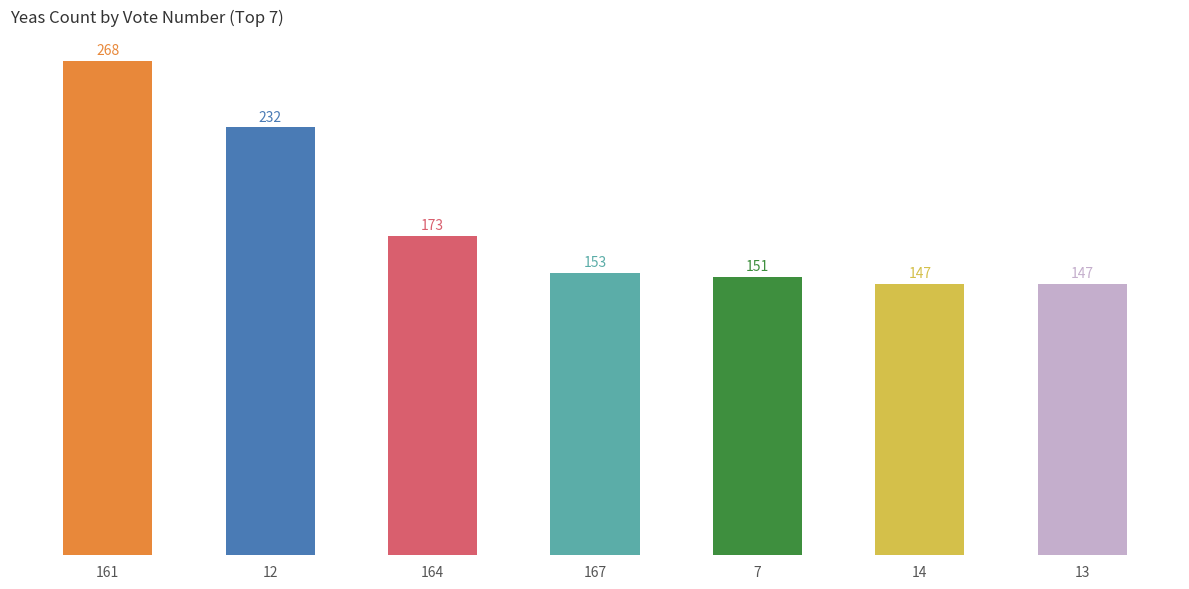

What is the label of the 6th bar from the left?

14